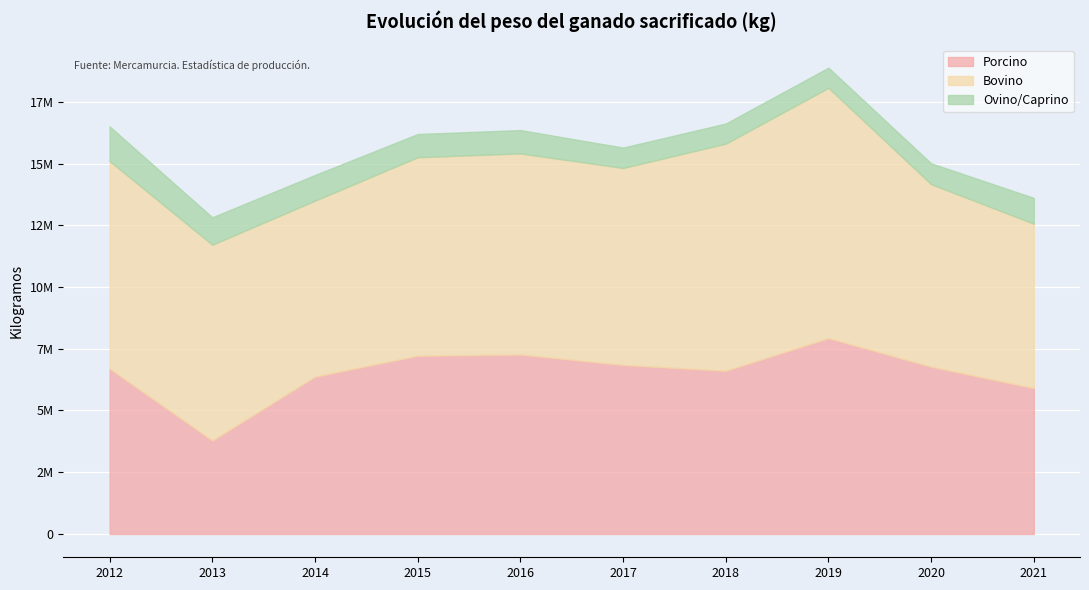

Reading left to right, extract all data points from this chart.

Porcino: 2012=6691702	2013=3781009	2014=6369134	2015=7214296	2016=7264364	2017=6843069	2018=6606383	2019=7926415	2020=6769732	2021=5903743
Bovino: 2012=8408593	2013=7931543	2014=7127595	2015=8040033	2016=8144781	2017=7975926	2018=9198875	2019=10139158	2020=7393916	2021=6659481
Ovino/Caprino: 2012=1403568	2013=1111224	2014=1038557	2015=940703	2016=945626	2017=827162	2018=813829	2019=815817	2020=845748	2021=1044775